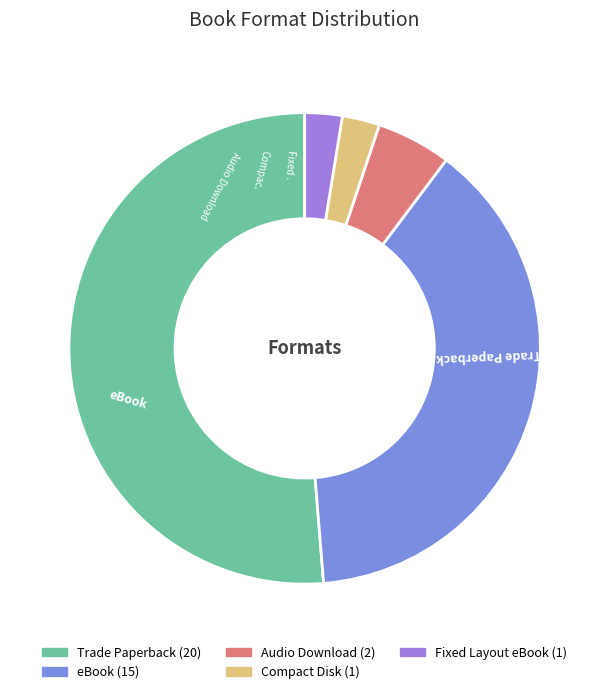

Does any single category account for the majority?

Yes